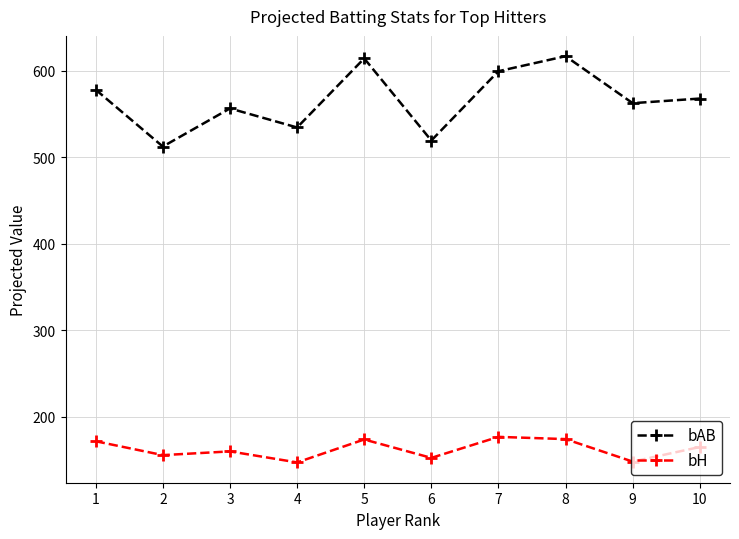

Is it true that bH equals 174.4 at 8?

True